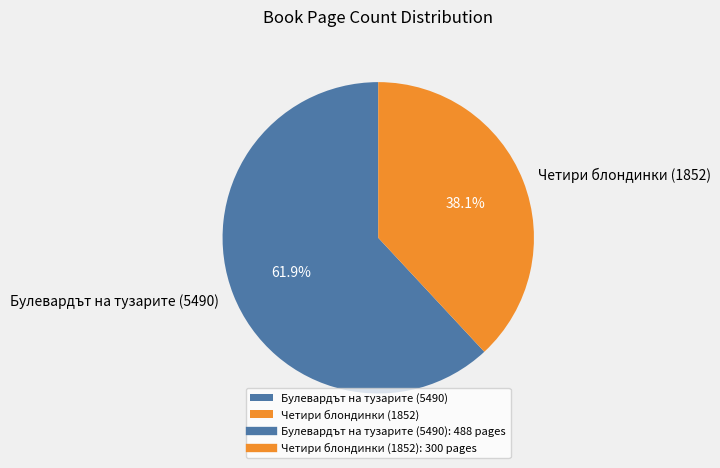

How many slices are in this pie chart?

2